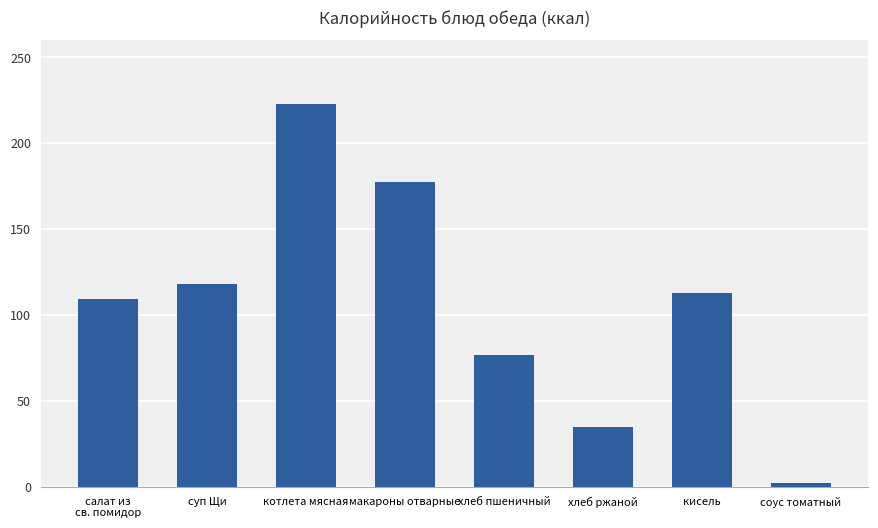

What is the sum of the values at соус томатный and хлеб пшеничный?

78.8